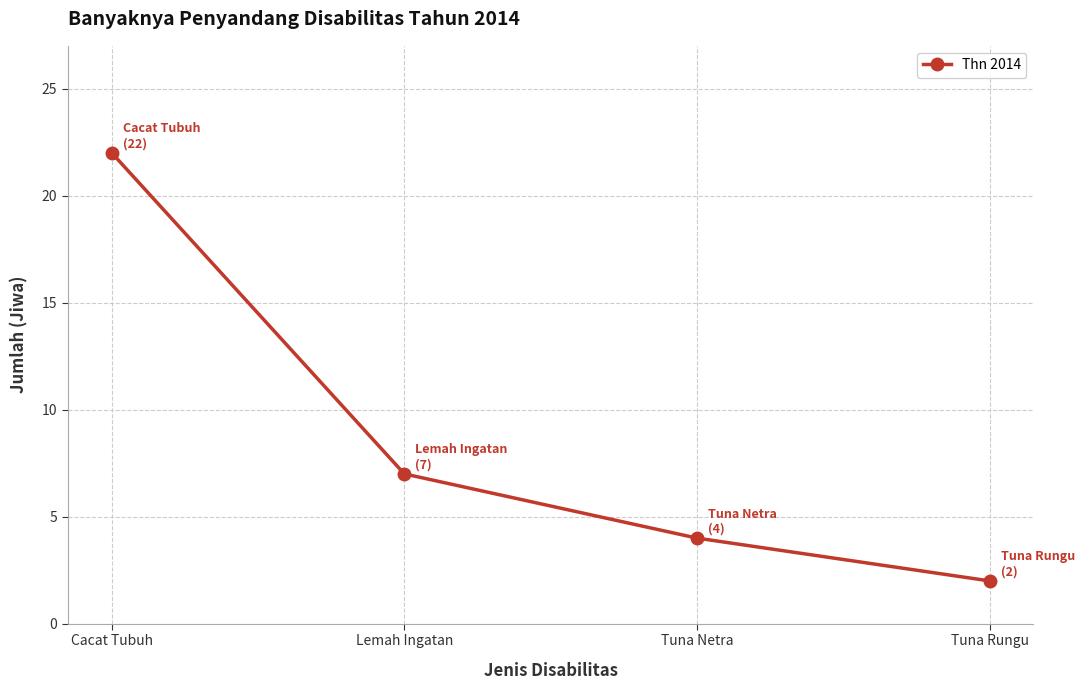

What is the approximate value at Lemah Ingatan?

7